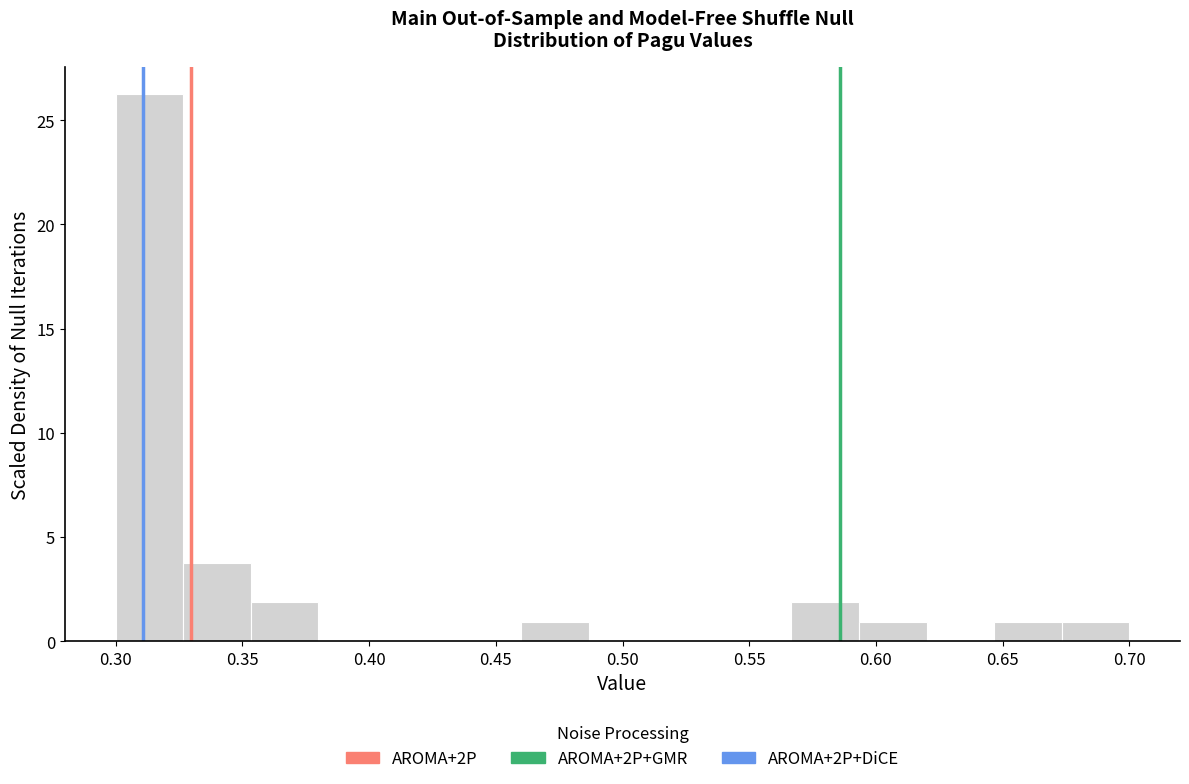

What is the height of the bar covering 0.645 to 0.675 on the x-axis? Neither the bar edges nor the heights are printed on the chart, so give them approximately, as read against the axes.

1.0